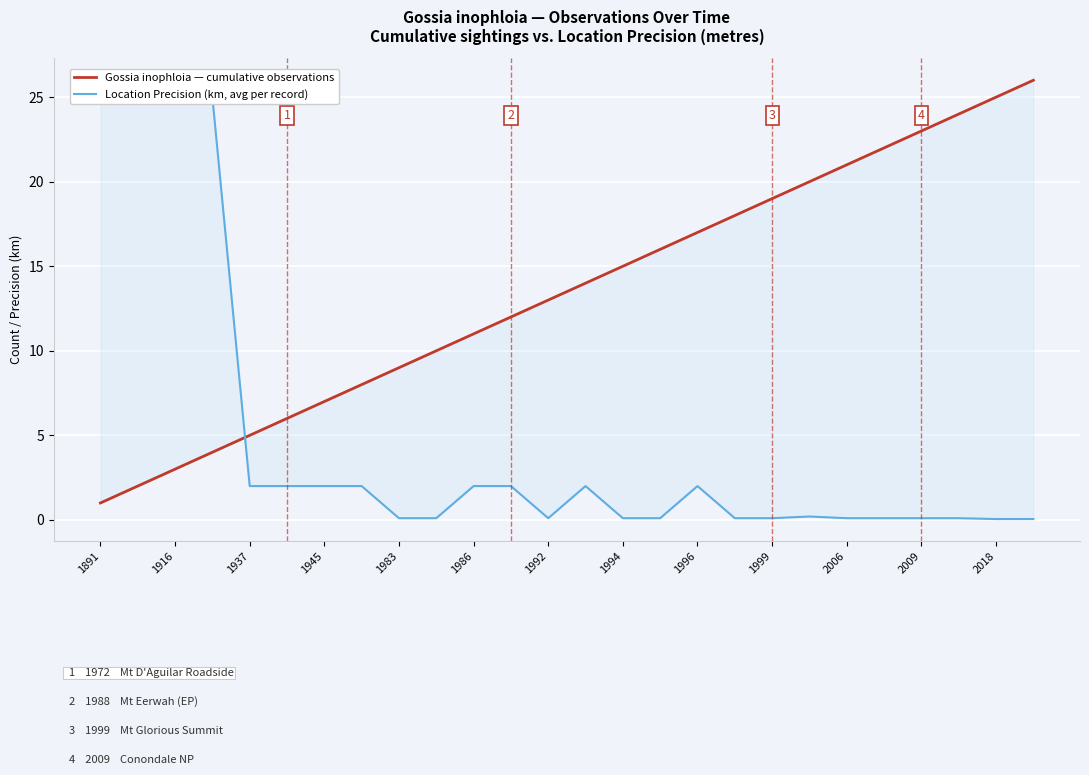

Is the value of Gossia inophloia — cumulative observations at 1986 greater than the value of Location Precision (km, avg per record) at 19?

Yes